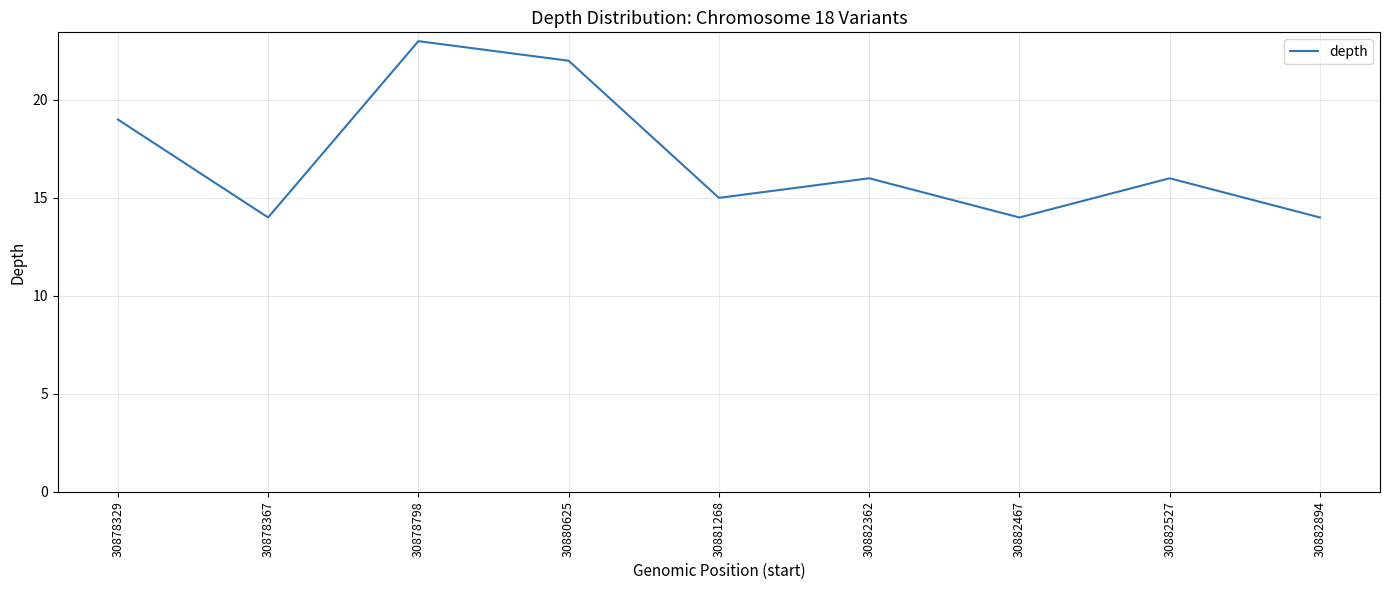

What is the average value?

17